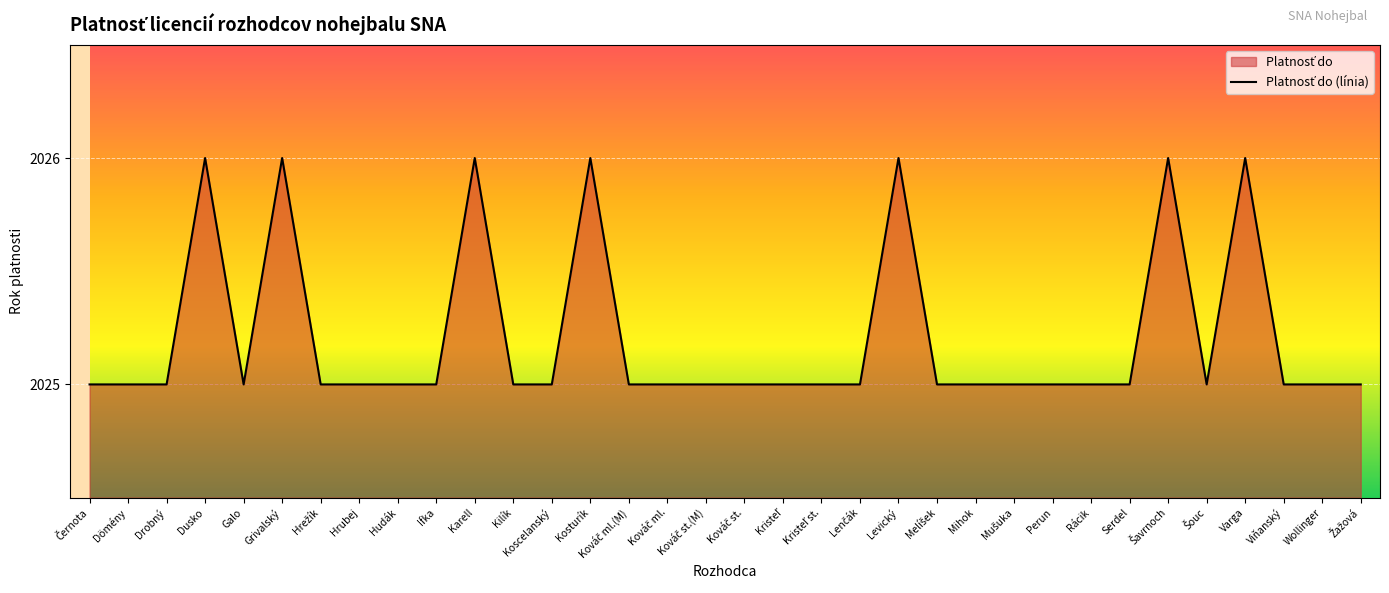

What is the difference between the second highest and second lowest values?

1